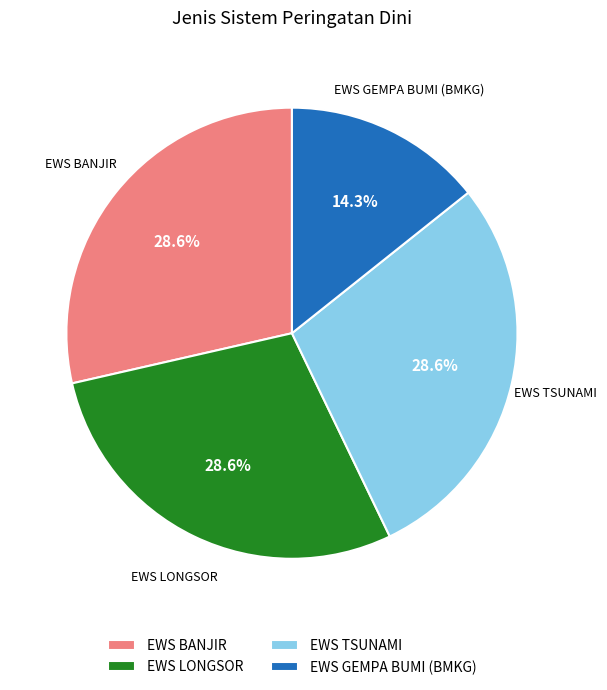

To the nearest percent, what is the difference between the EWS TSUNAMI and EWS GEMPA BUMI (BMKG) slice percentages?

14%